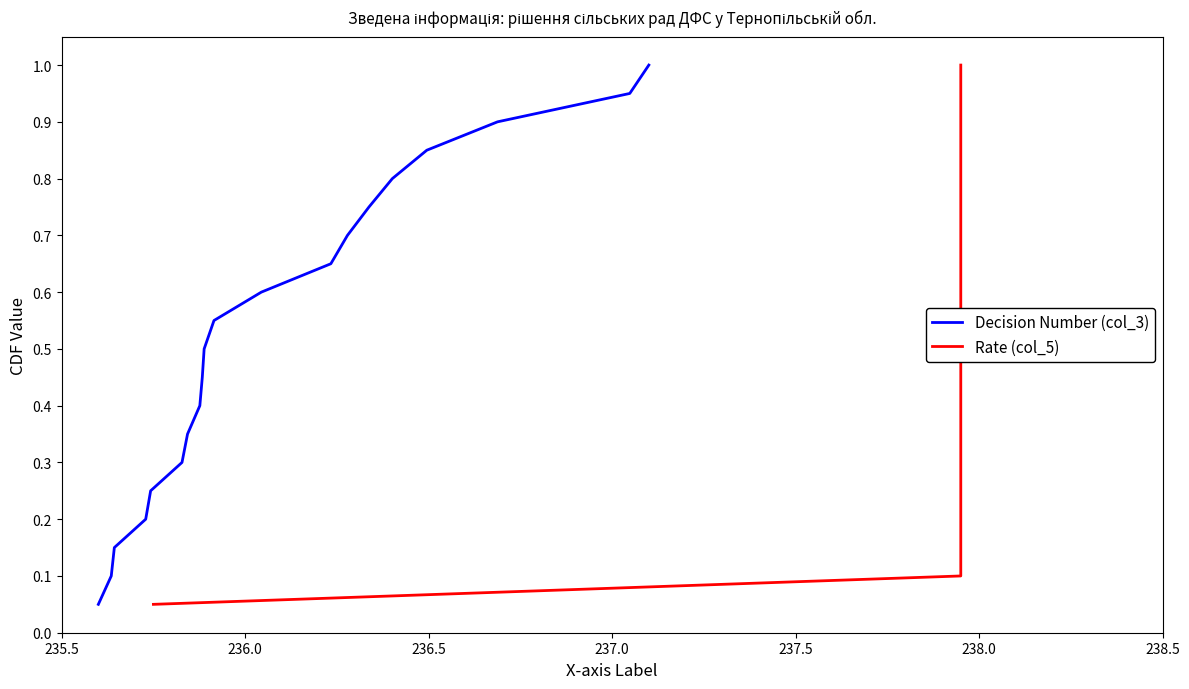

True or false: Rate (col_5) and Decision Number (col_3) cross at least once.

False